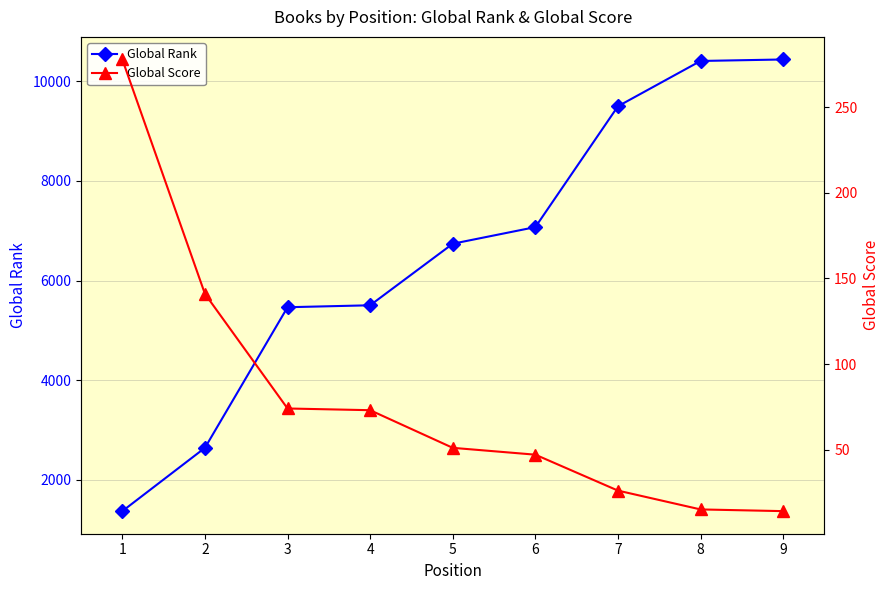

Rank the series by their maximum value, from lowest to highest.

Global Score, Global Rank